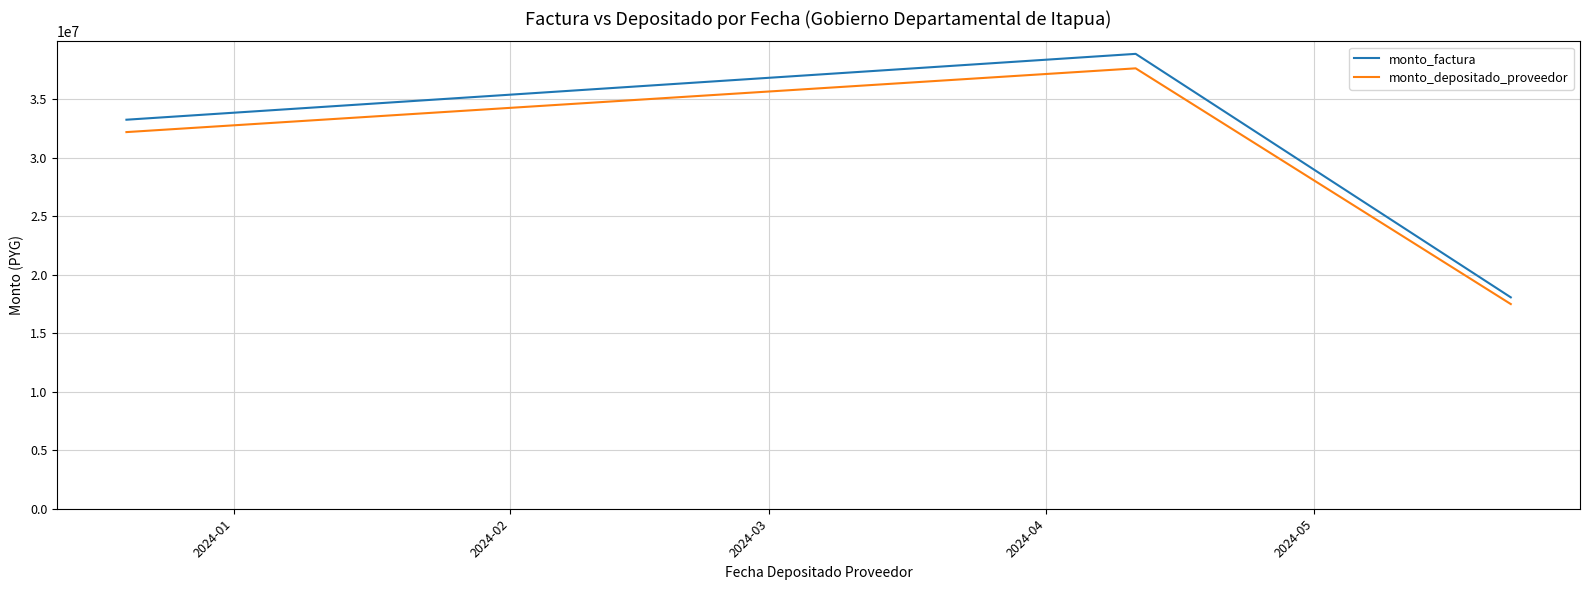

What is the highest value of the monto_factura series?

38884690